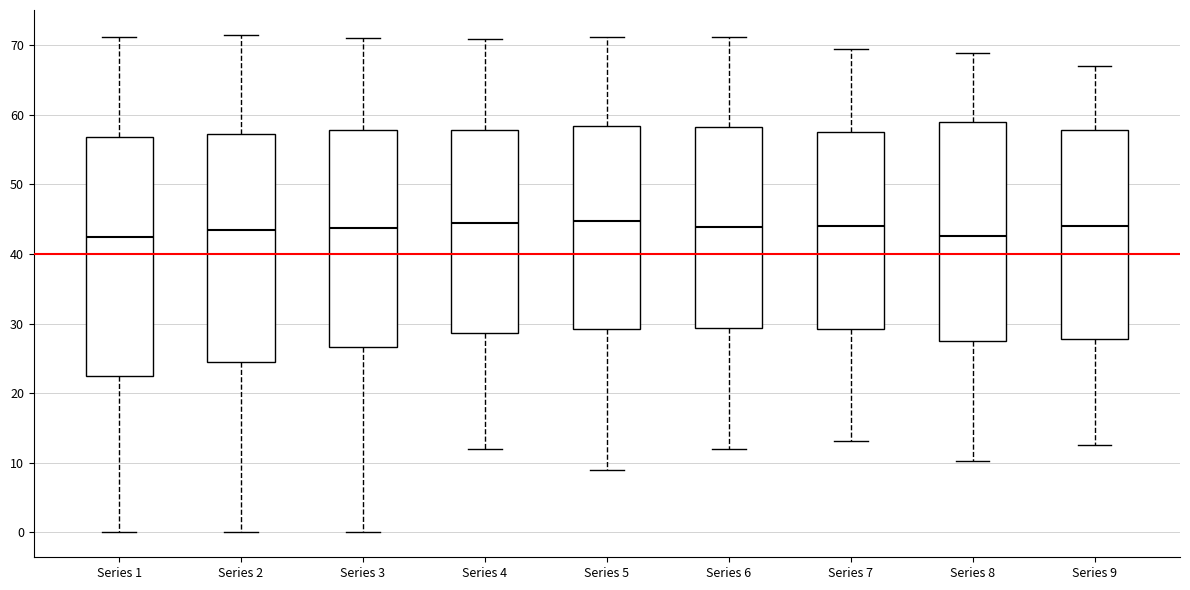

Reading left to right, read every box against the y-axis: the position of its median line, the range the box covers, and the ends of its whiskers. The values are not printed on the chart, so give them approximately, as read against the axis.

Series 1: median 42, box 22 to 57, whiskers 0 to 71
Series 2: median 44, box 25 to 57, whiskers 0 to 72
Series 3: median 44, box 27 to 58, whiskers 0 to 71
Series 4: median 44, box 29 to 58, whiskers 12 to 71
Series 5: median 45, box 29 to 58, whiskers 9 to 71
Series 6: median 44, box 29 to 58, whiskers 12 to 71
Series 7: median 44, box 29 to 58, whiskers 13 to 70
Series 8: median 43, box 28 to 59, whiskers 10 to 69
Series 9: median 44, box 28 to 58, whiskers 13 to 67